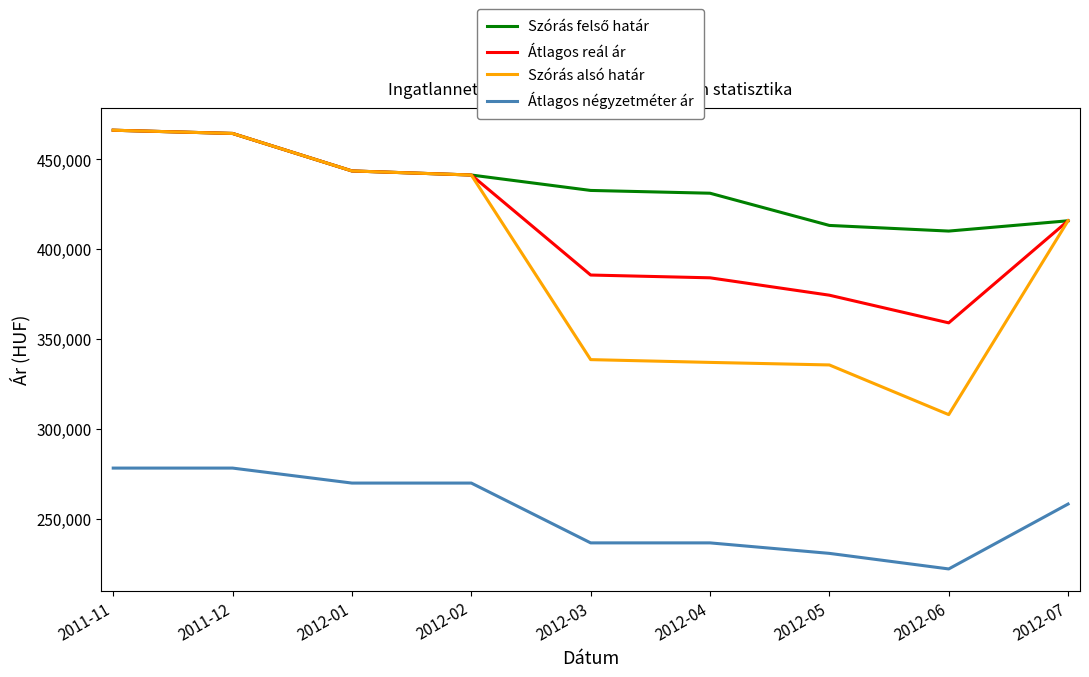

True or false: Szórás alsó határ and Átlagos négyzetméter ár cross at least once.

False